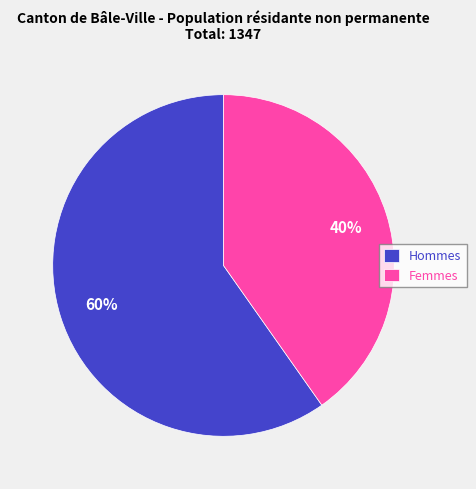

To the nearest percent, what percentage of the pie is Femmes?

40%